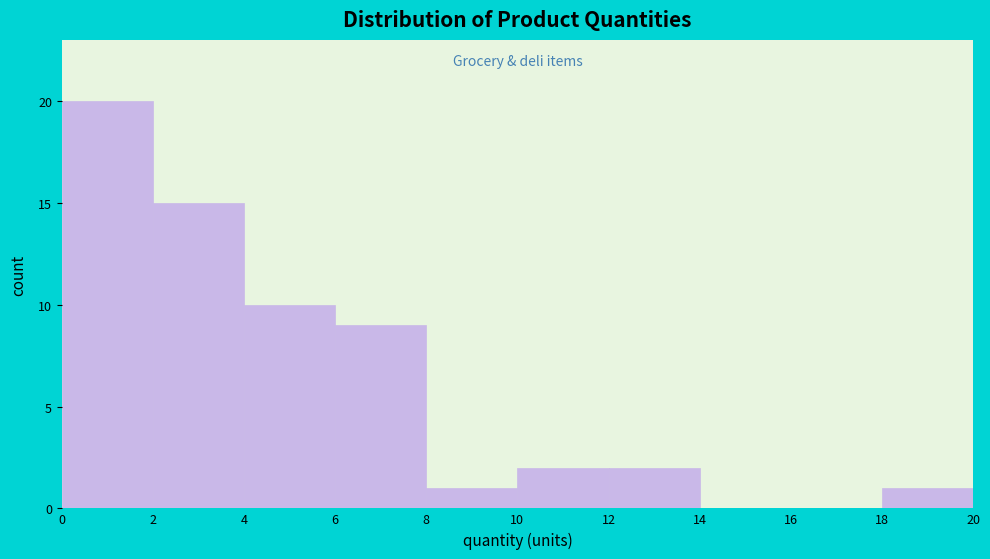

Over which range of the x-axis is the bar tallest?

0 to 2